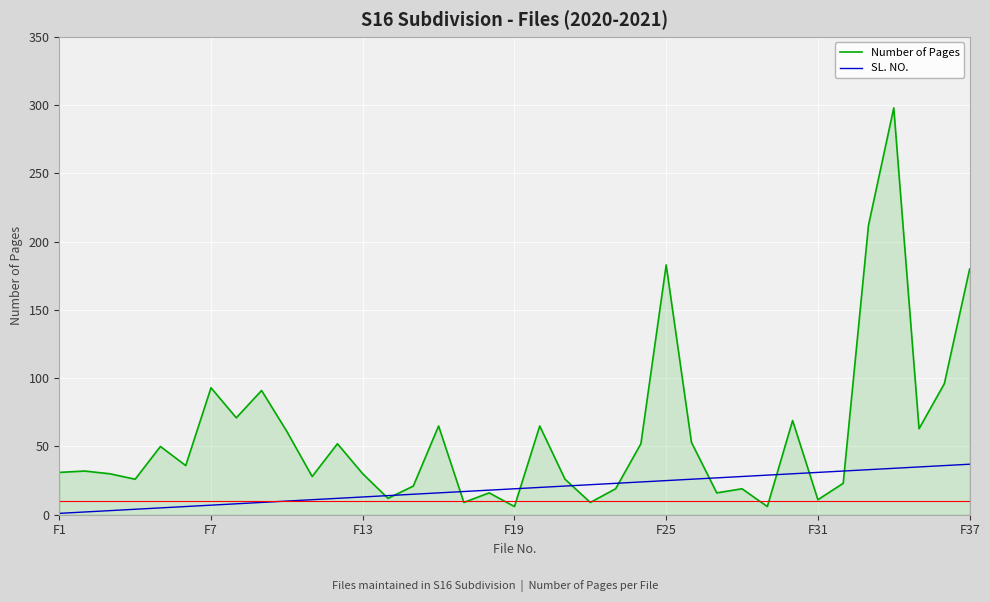

Which series has the widest spread of values?

Number of Pages